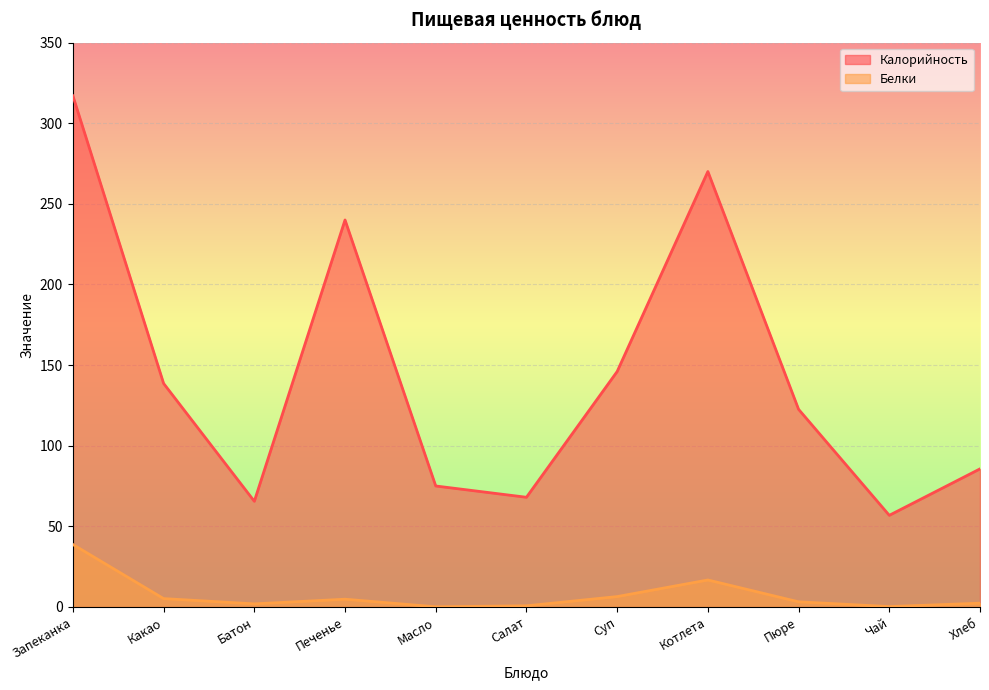

What is the difference between the maximum and minimum values in the Белки series?

38.6